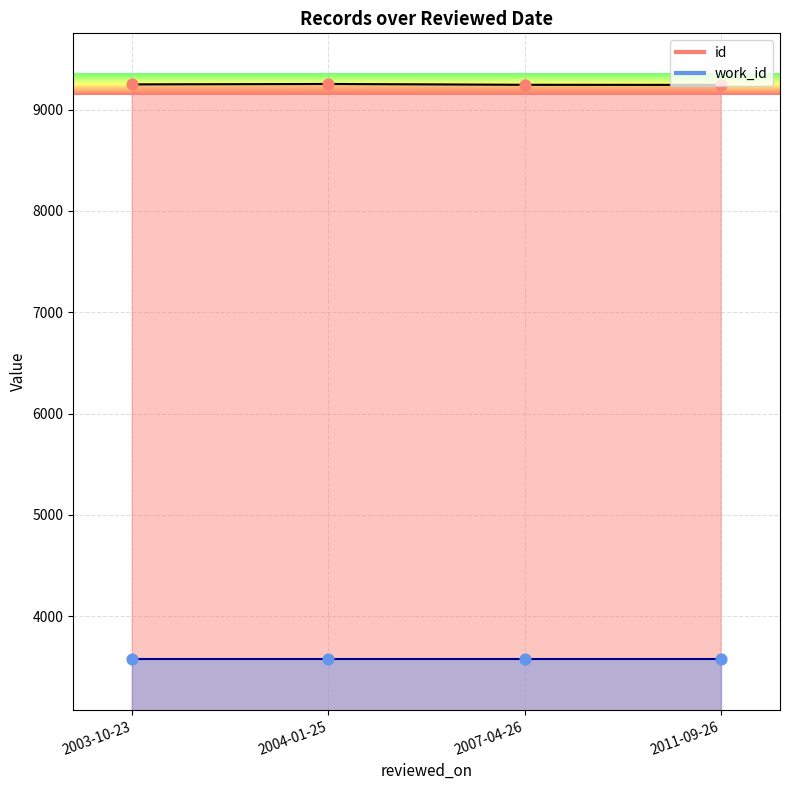

Which series has the largest Y range (max minus min)?

id